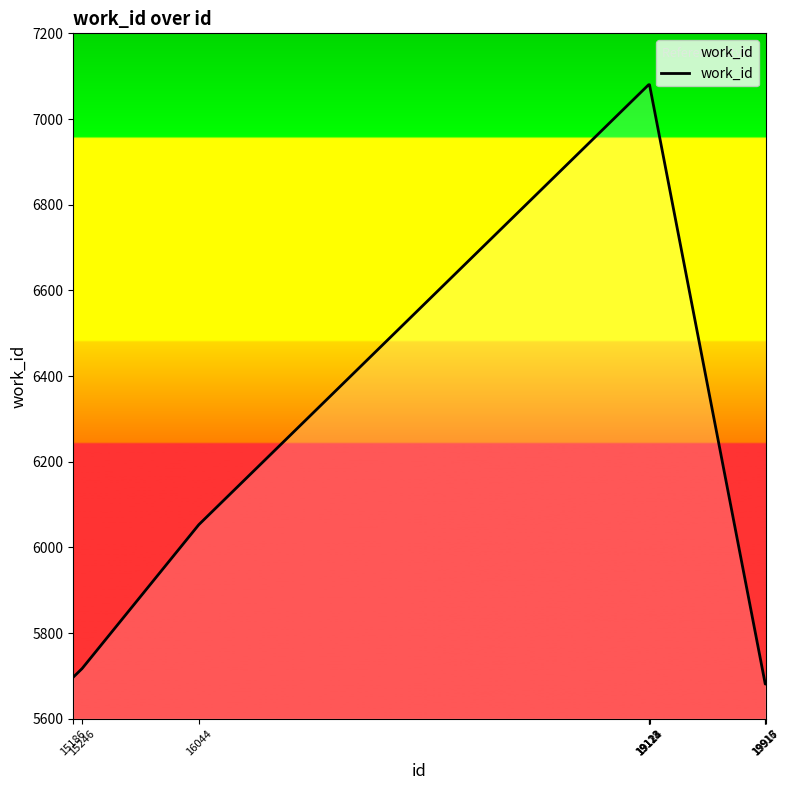

What is the sum of the values at 19916 and 16044?

11734